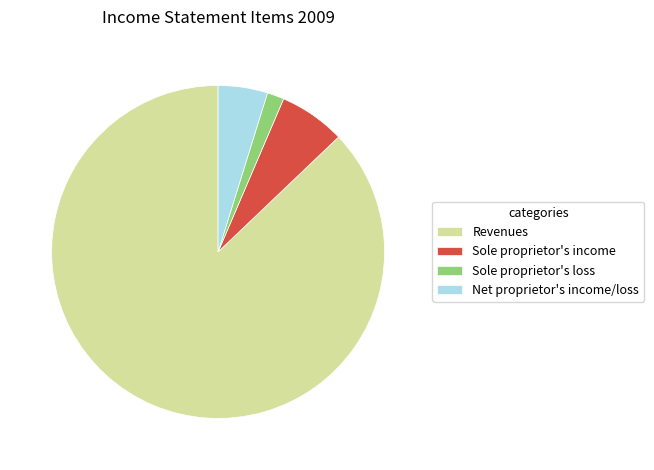

Is it true that Sole proprietor's loss is 2% of the pie?

True